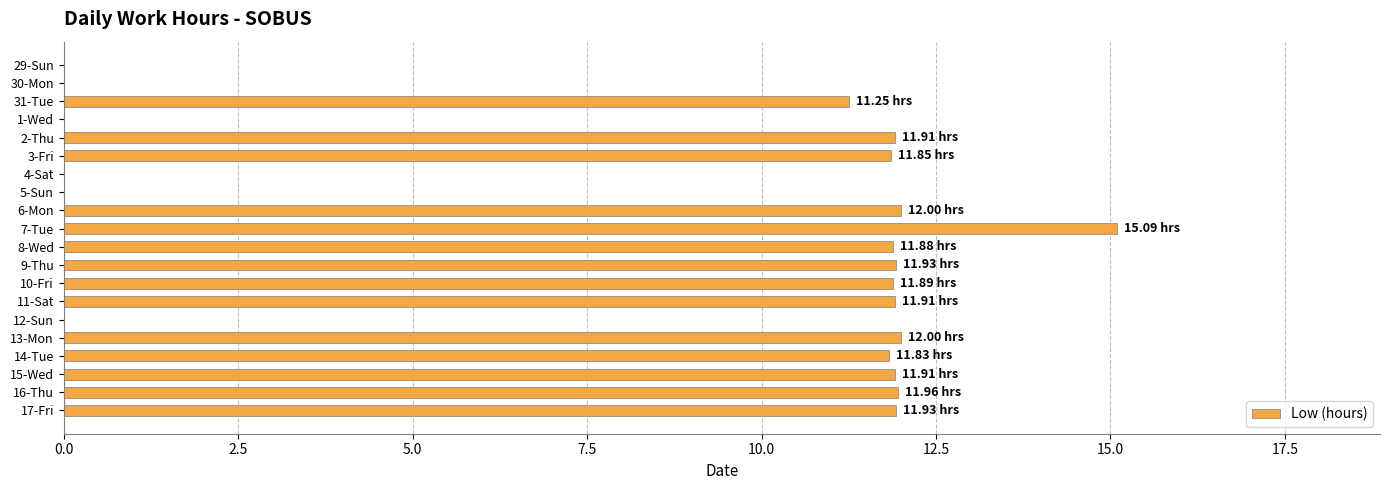

What is the sum of all values?

169.3